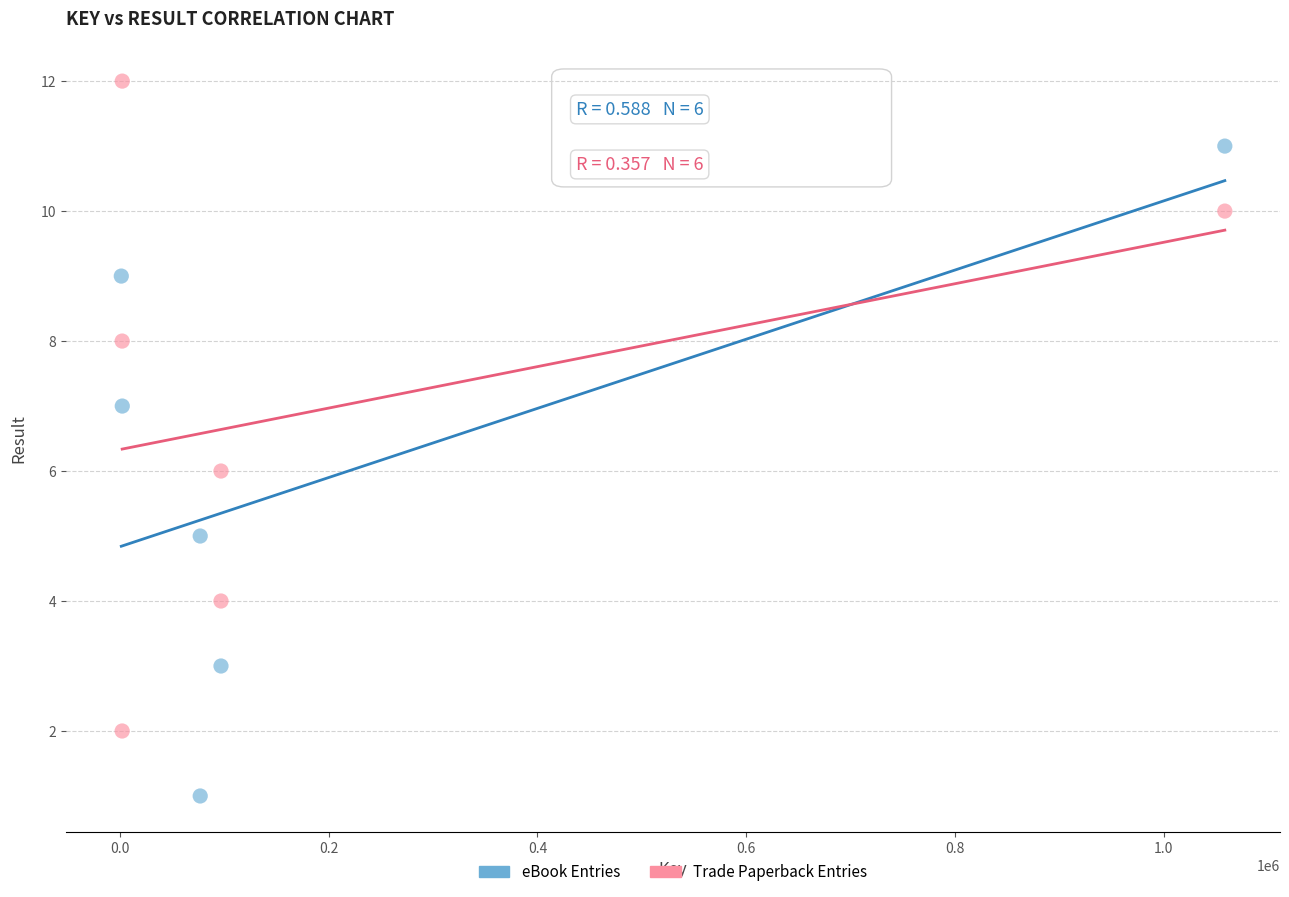

Which series reaches the minimum Y coordinate?

eBook Entries